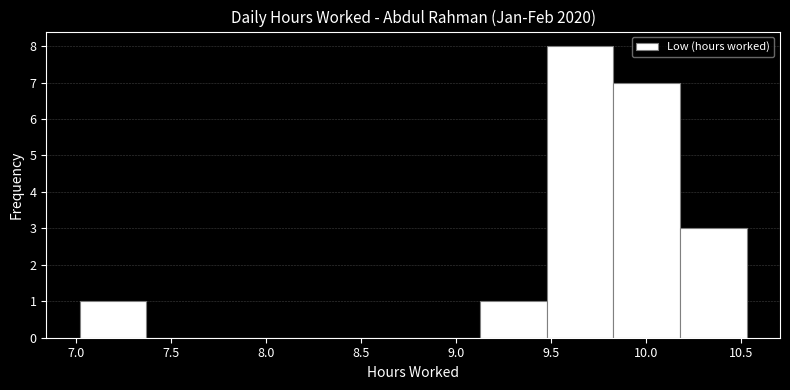

How tall is the bar that spans 7.00 to 7.35 on the x-axis? Neither the bar edges nor the heights are printed on the chart, so give them approximately, as read against the axes.

1